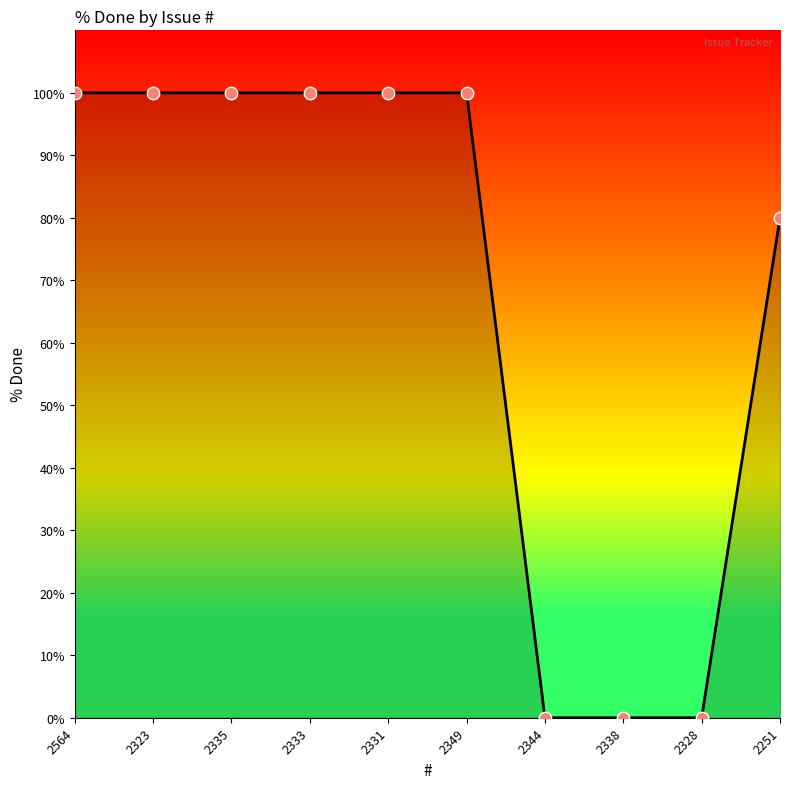

Which has a higher value, 2251 or 2328?

2251